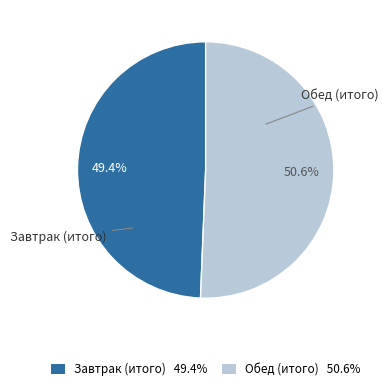

What portion of the pie excludes Обед (итого)?

49.4%